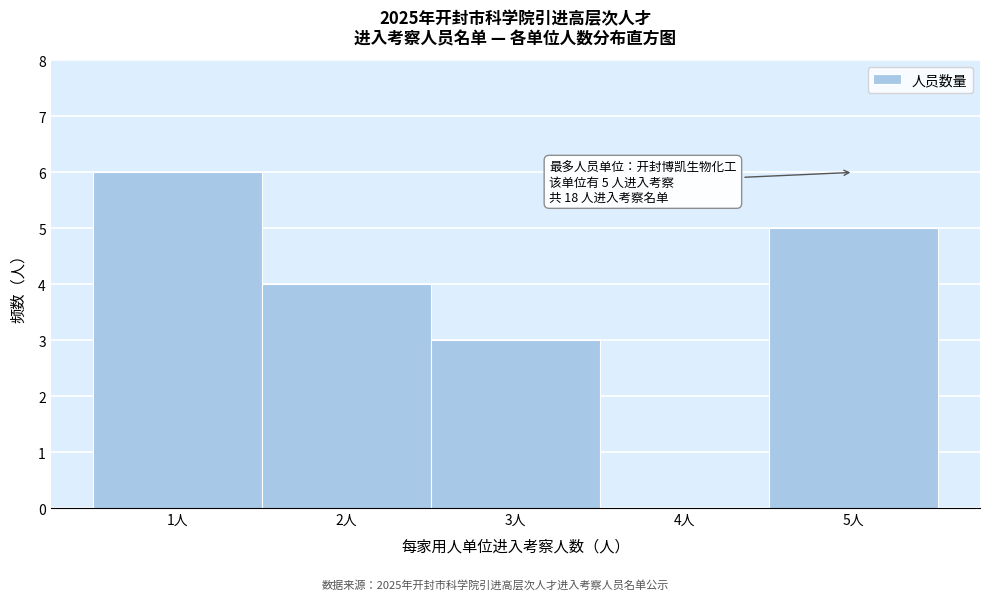

Which range on the x-axis has the tallest bar?

0.5 to 1.5